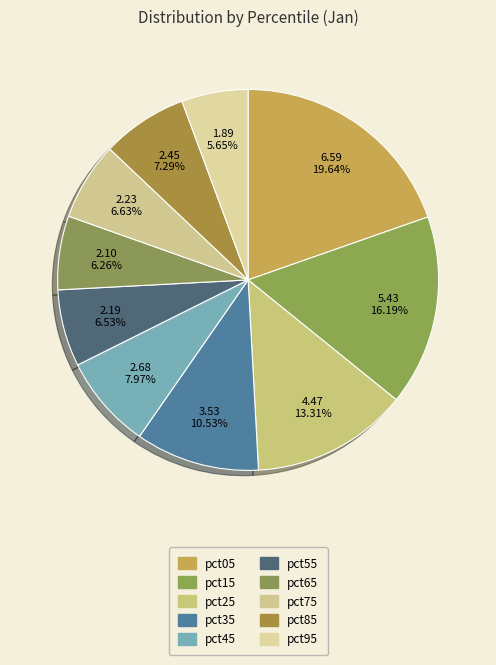

Rank the categories by value from highest to lowest.

pct05, pct15, pct25, pct35, pct45, pct85, pct75, pct55, pct65, pct95